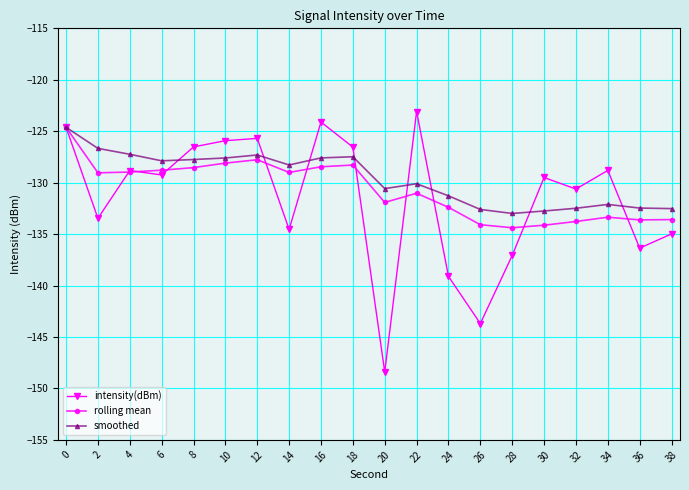

True or false: intensity(dBm) has more than 2 interior local peaks.

True